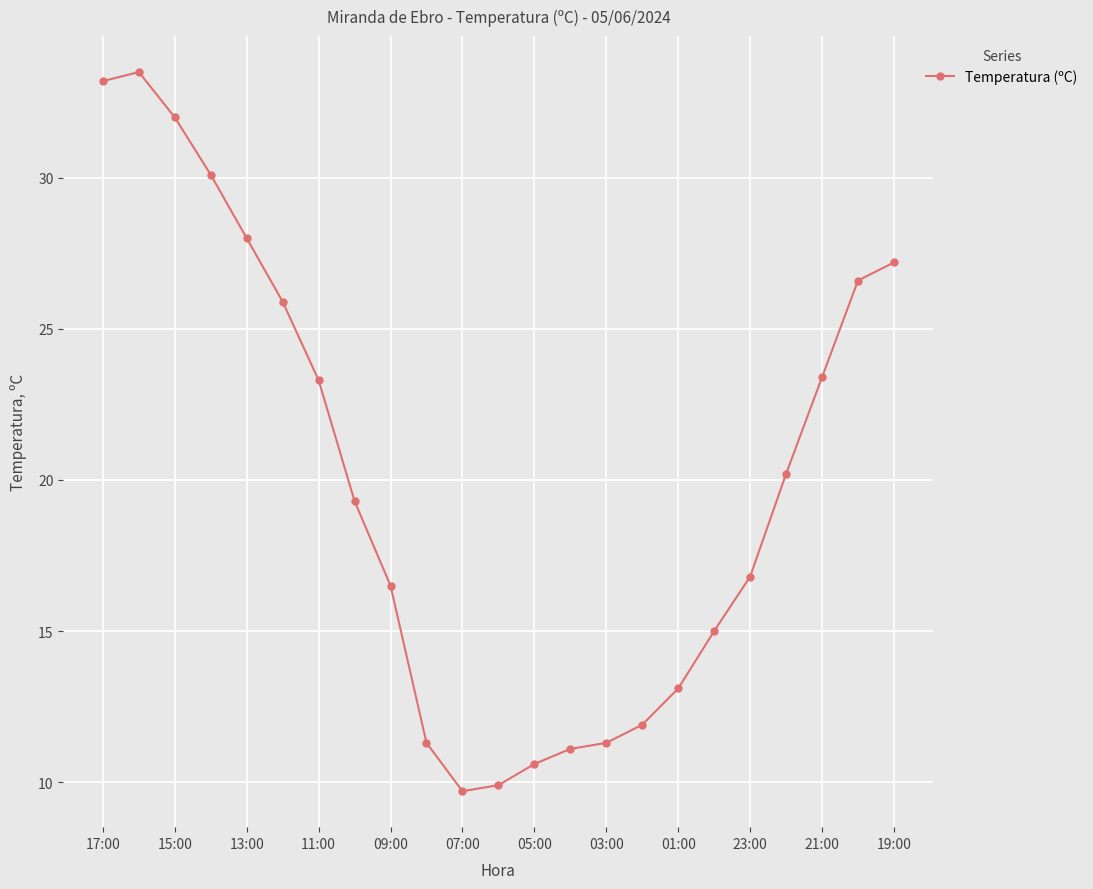

True or false: the data has more than 0 interior local peaks.

True